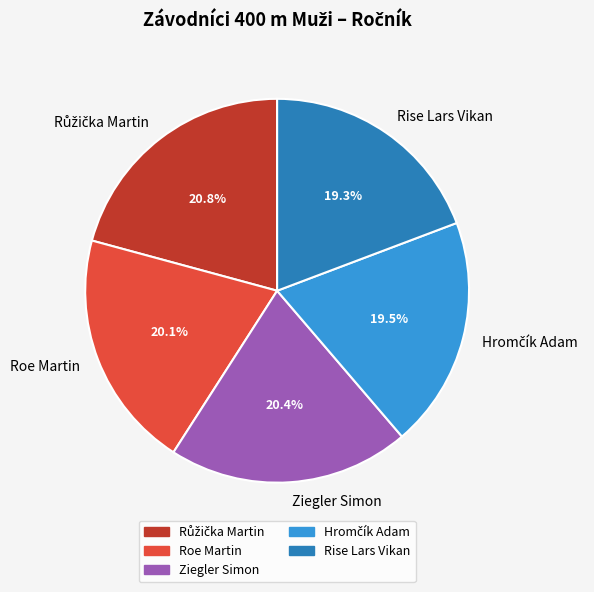

How many segments does this pie chart have?

5